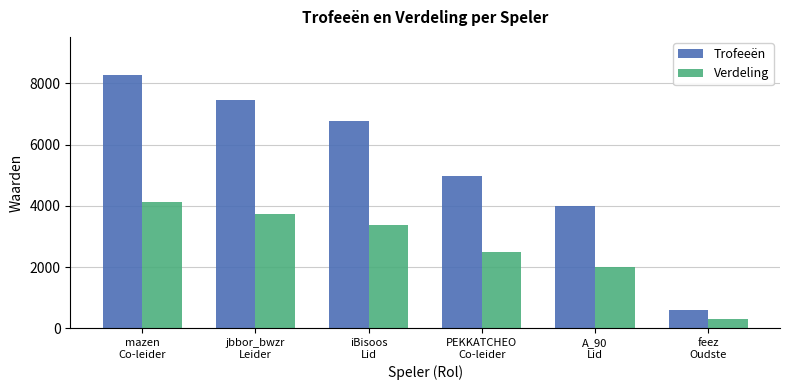

What are all the series names shown in the legend?

Trofeeën, Verdeling